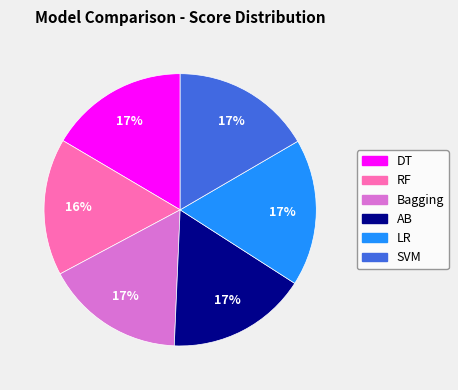

True or false: LR accounts for 17% of the total.

True